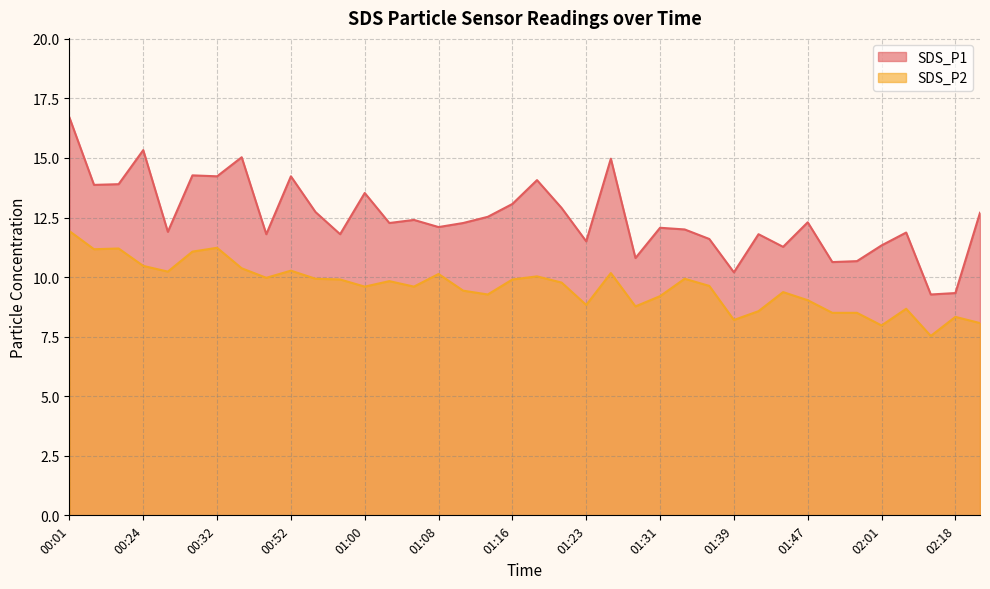

True or false: SDS_P2 and SDS_P1 intersect in this chart.

False